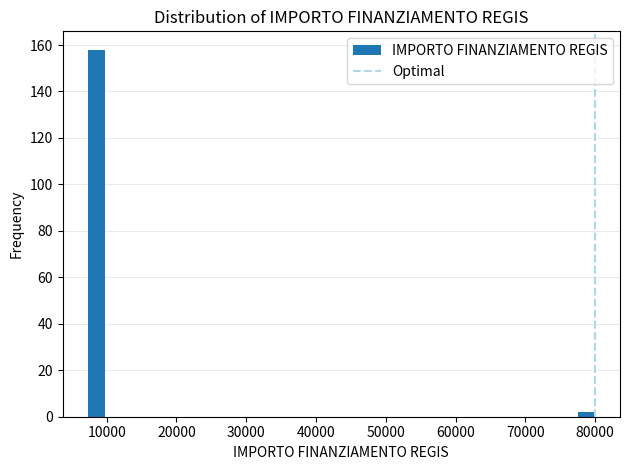

Read against the x-axis, roughly where is the centre of the tallest bar?

9000